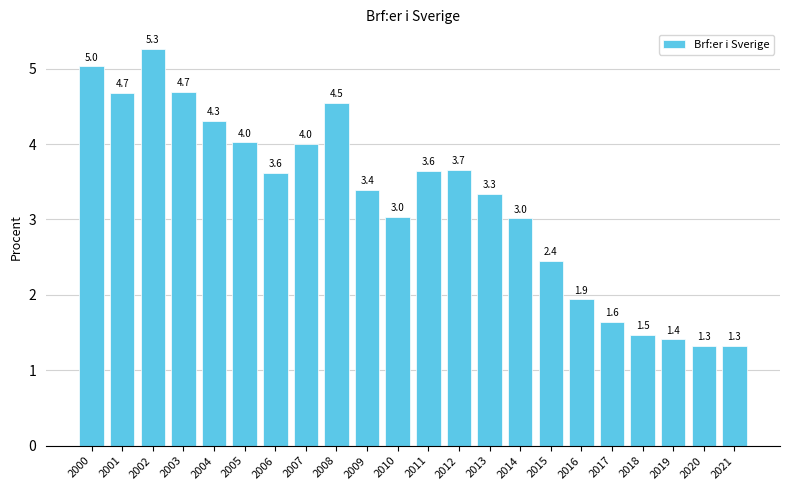

What is the minimum value shown in the chart?

1.3